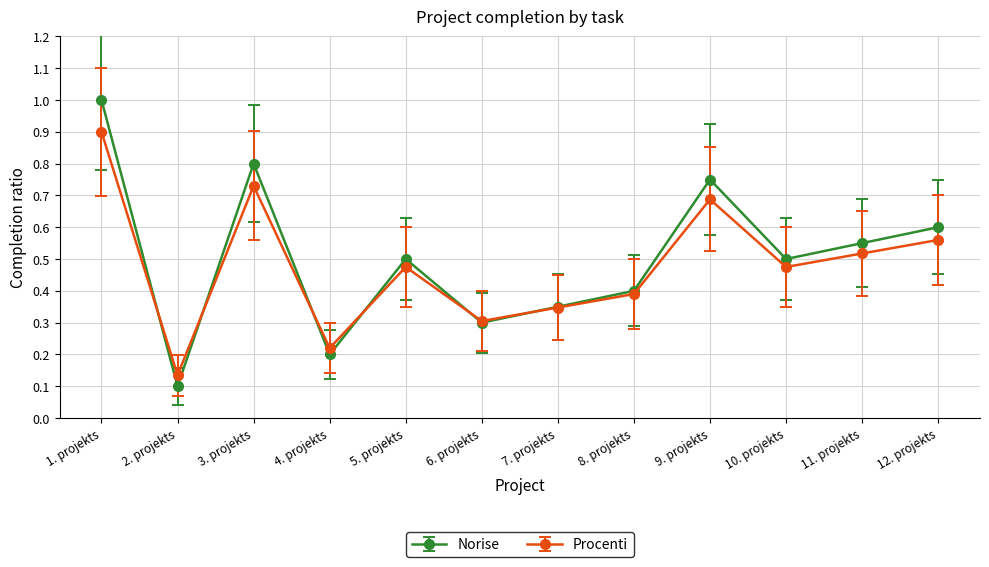

Which category has the lowest value in the Procenti series?

2. projekts